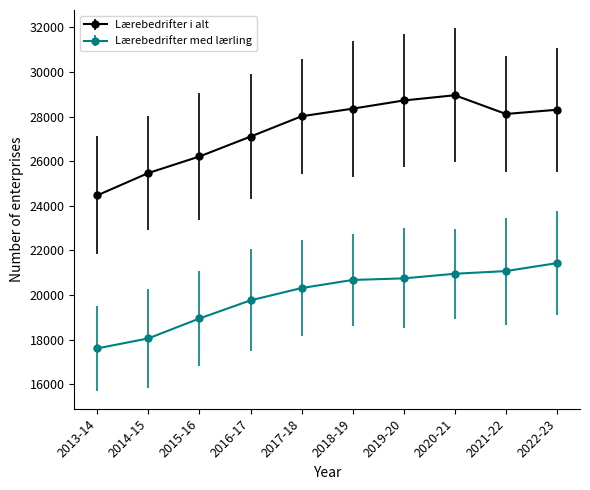

Is the value of Lærebedrifter i alt at 2019-20 greater than the value of Lærebedrifter med lærling at 2019-20?

Yes